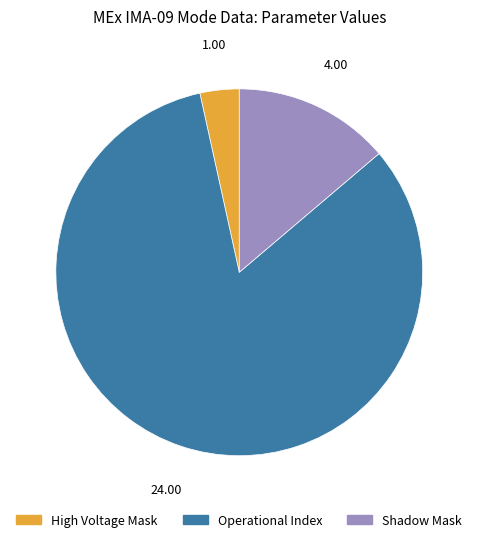

How many segments does this pie chart have?

3